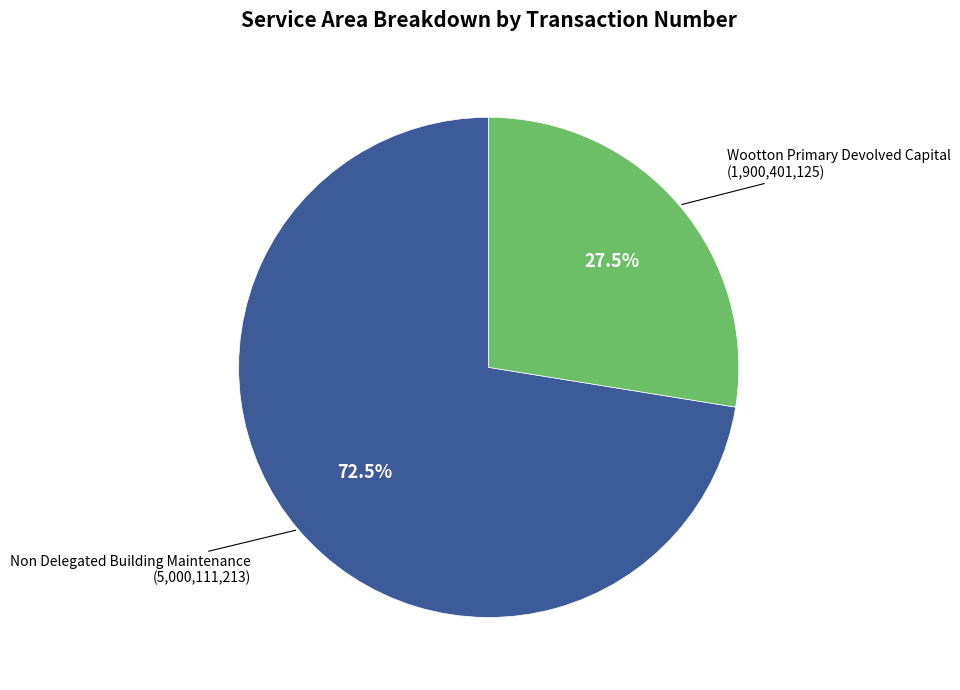

To the nearest percent, what is the average slice percentage?

50%